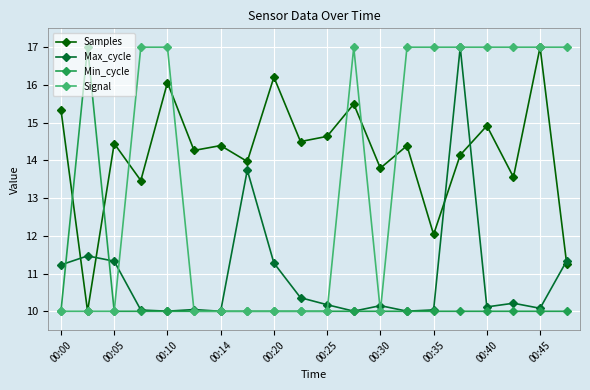

What is the difference between the second highest and second lowest values in the Samples series?

4.9